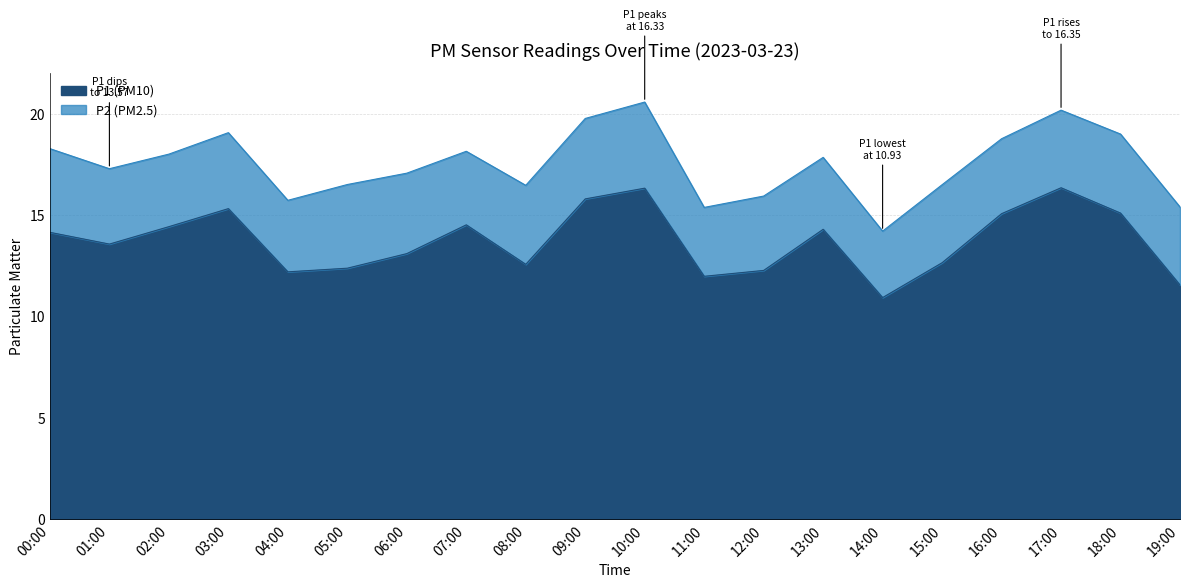

What is the total value across all series at 06:00?

17.1